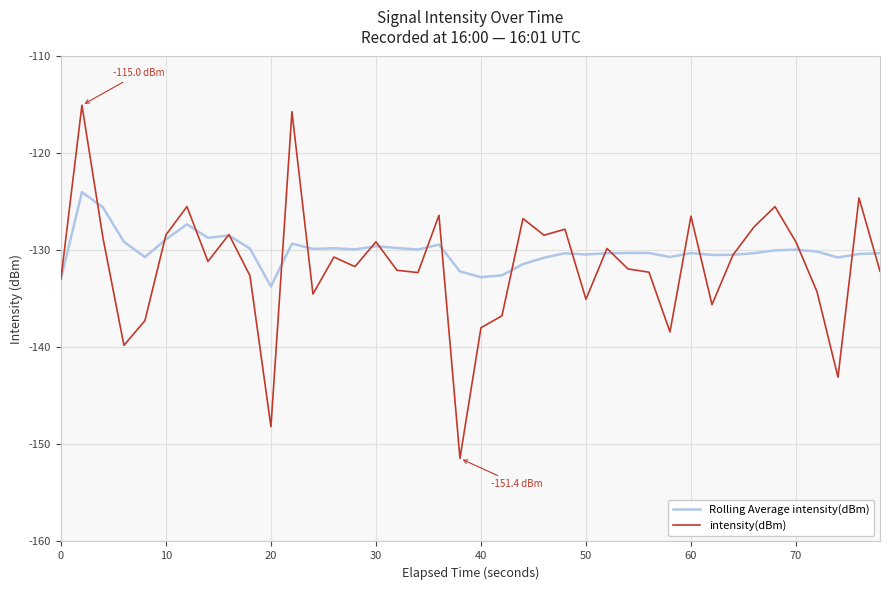

How many lines are shown in the chart?

2